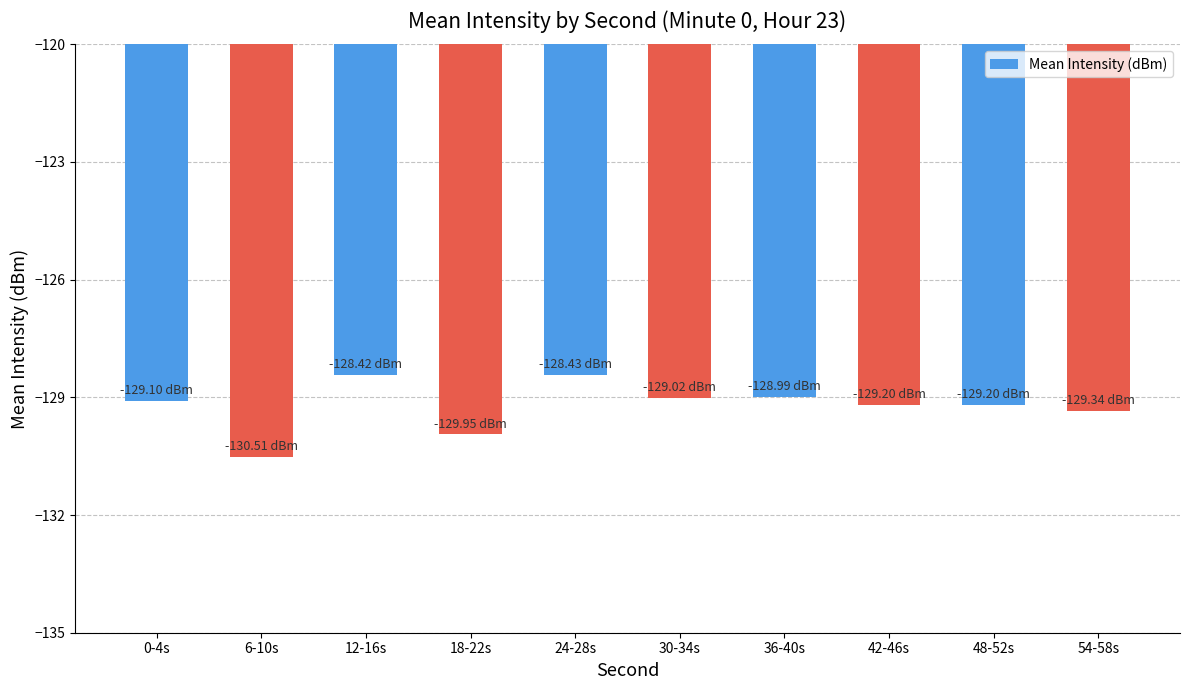

Count the number of data series in this chart.

1